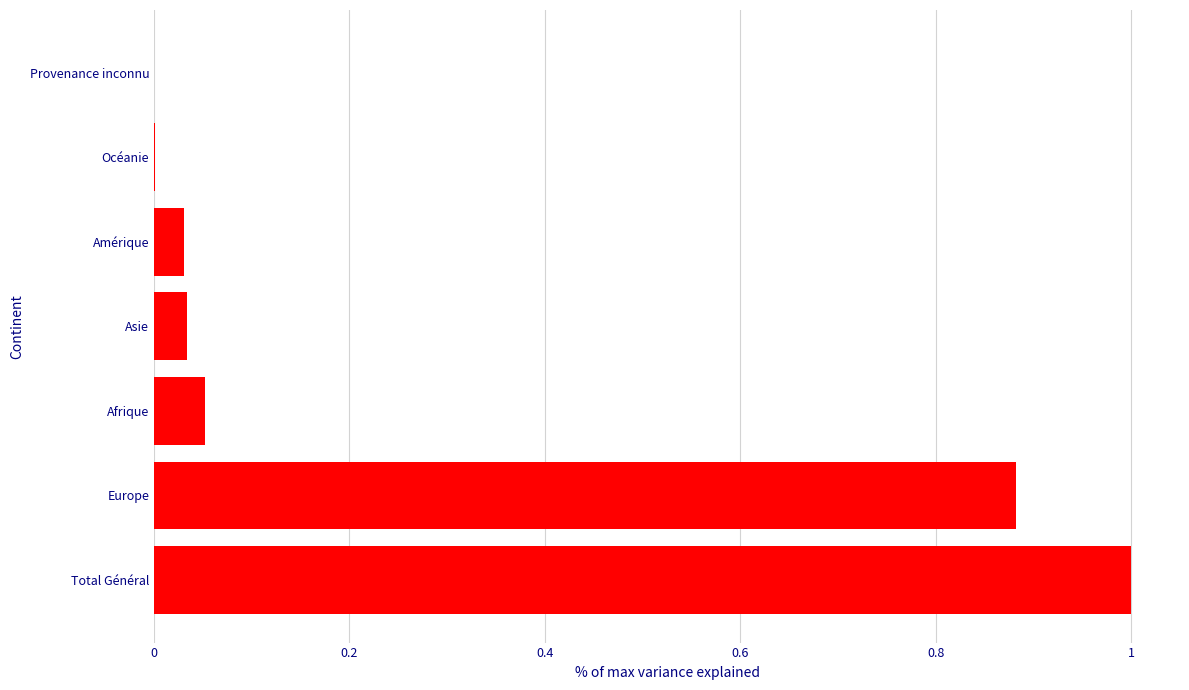

The chart shows a value of 1.0 at Total Général. True or false?

True